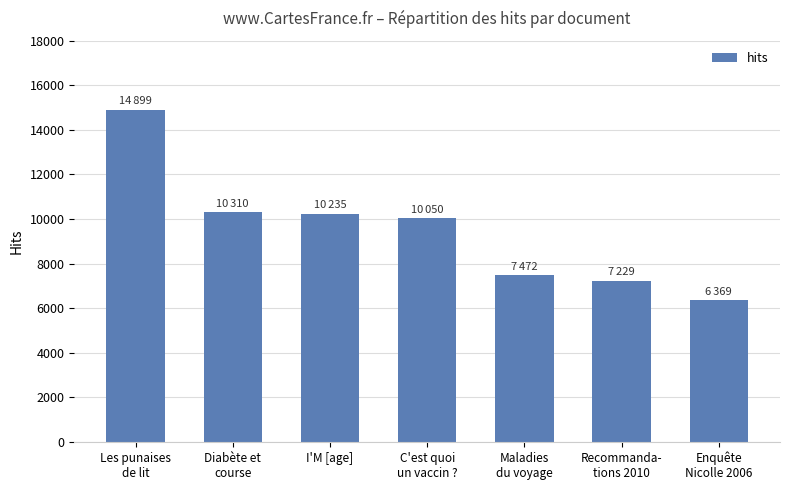

How many bars are there in total?

7